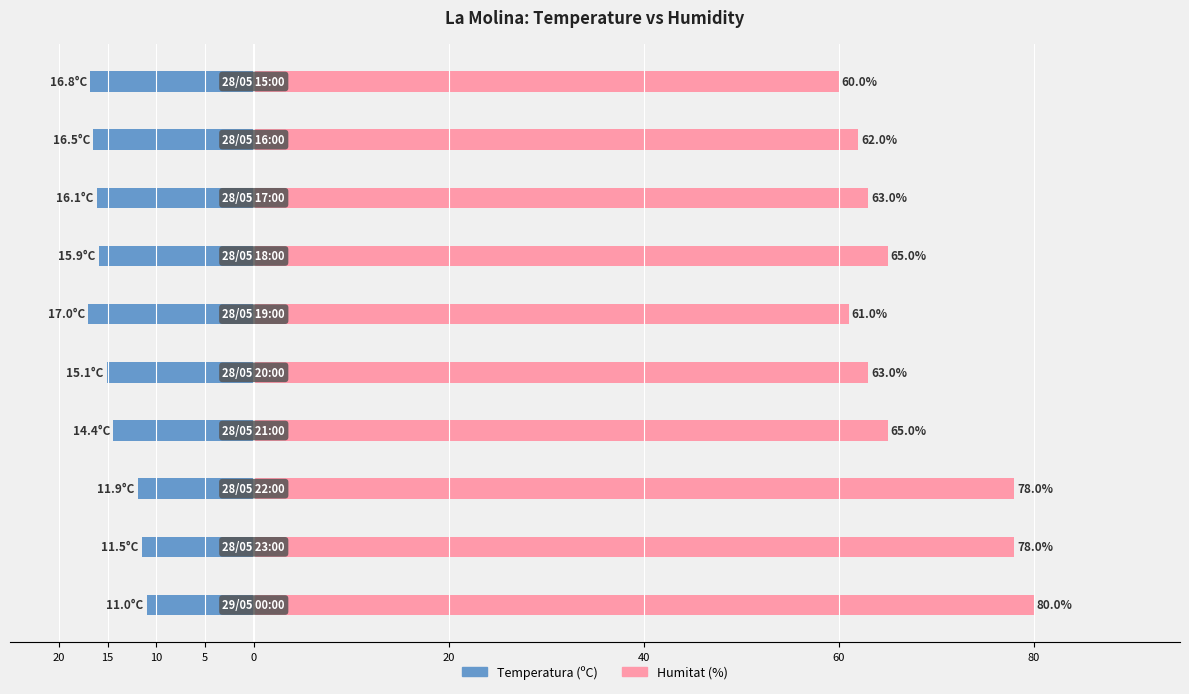

The Temperatura (ºC) series shows -6.3 at 60. True or false?

False